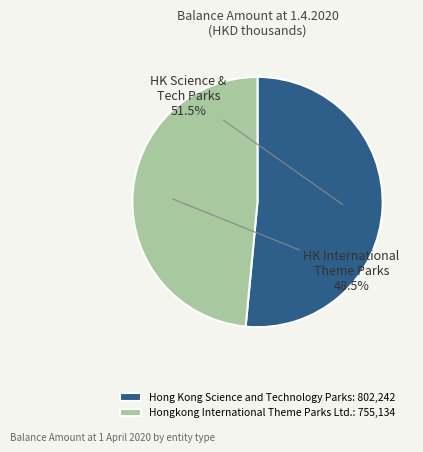

Count the number of slices in the pie.

2